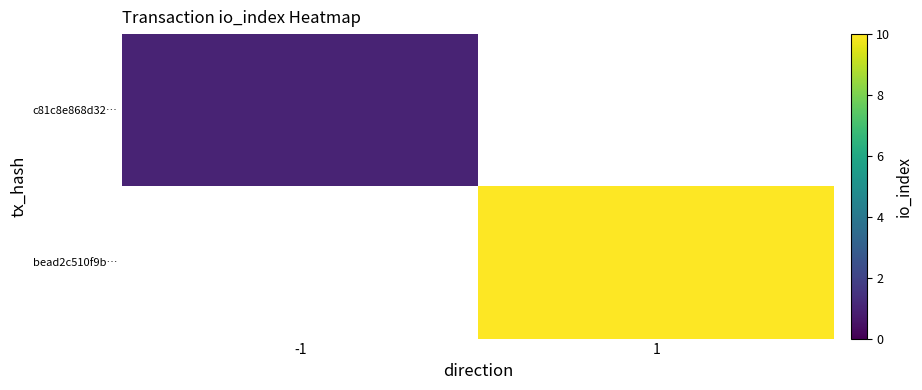

Between -1 and 1, which is larger?

1